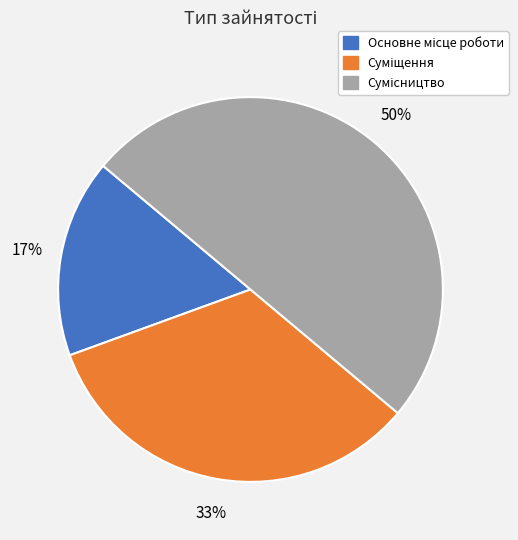

To the nearest percent, what is the average slice percentage?

33%